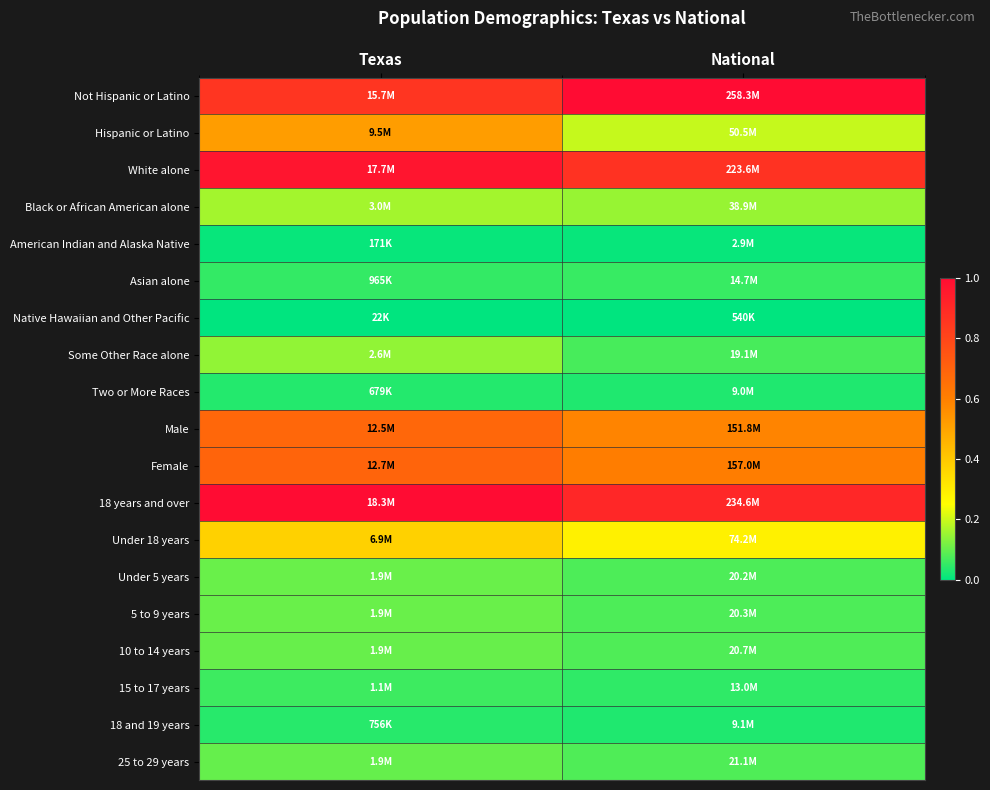

At which category is the sum across all series the highest?

Texas